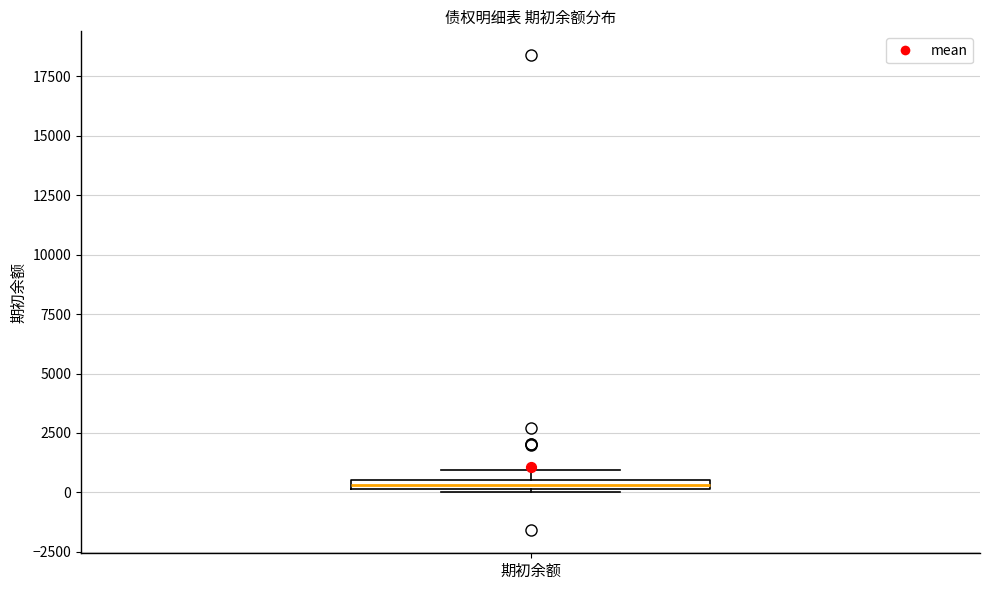

Where is the upper edge of the box for 期初余额 on the y-axis? The values are not printed on the chart, so give them approximately, as read against the axis.

500